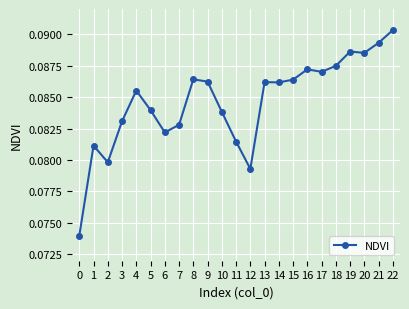

True or false: the data shows 0.0 at 5.

False